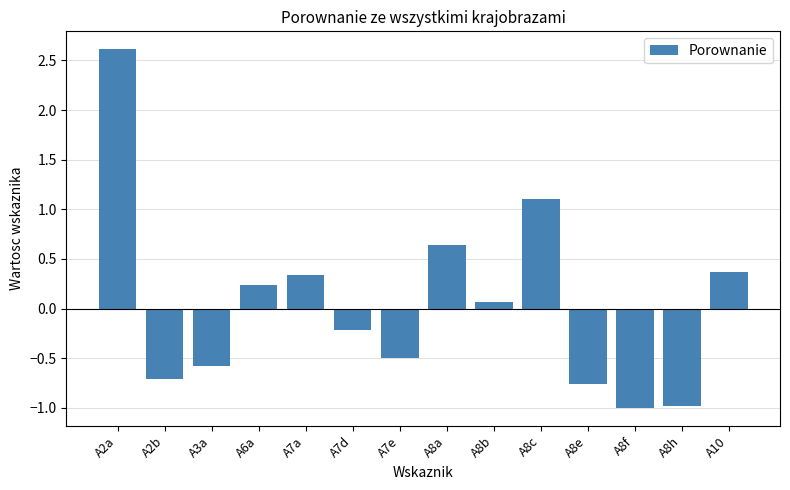

What is the change in value from A8b to A8h?

-1.0